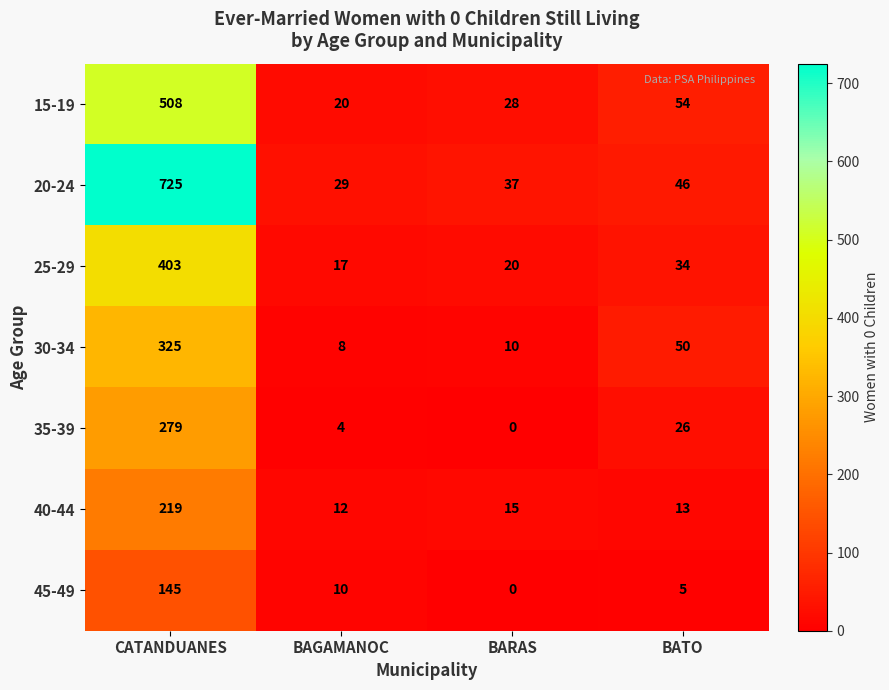

Reading right to left, transcribe all the data shown in this chart.

15-19: 54	28	20	508
20-24: 46	37	29	725
25-29: 34	20	17	403
30-34: 50	10	8	325
35-39: 26	0	4	279
40-44: 13	15	12	219
45-49: 5	0	10	145